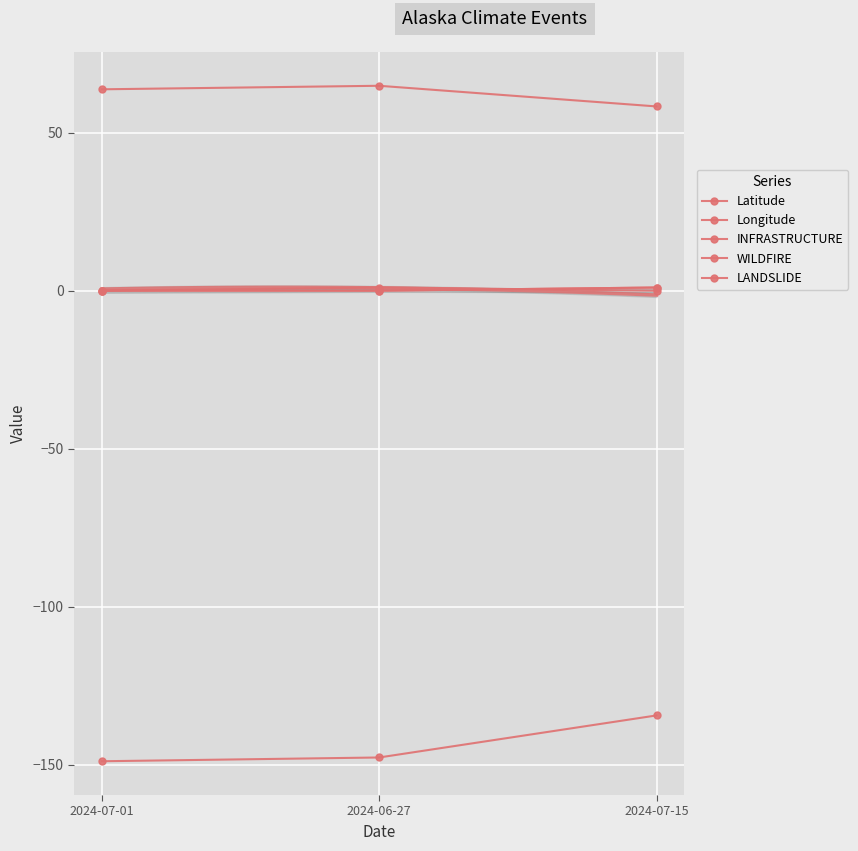

Which category has the highest value in the LANDSLIDE series?

2024-07-15